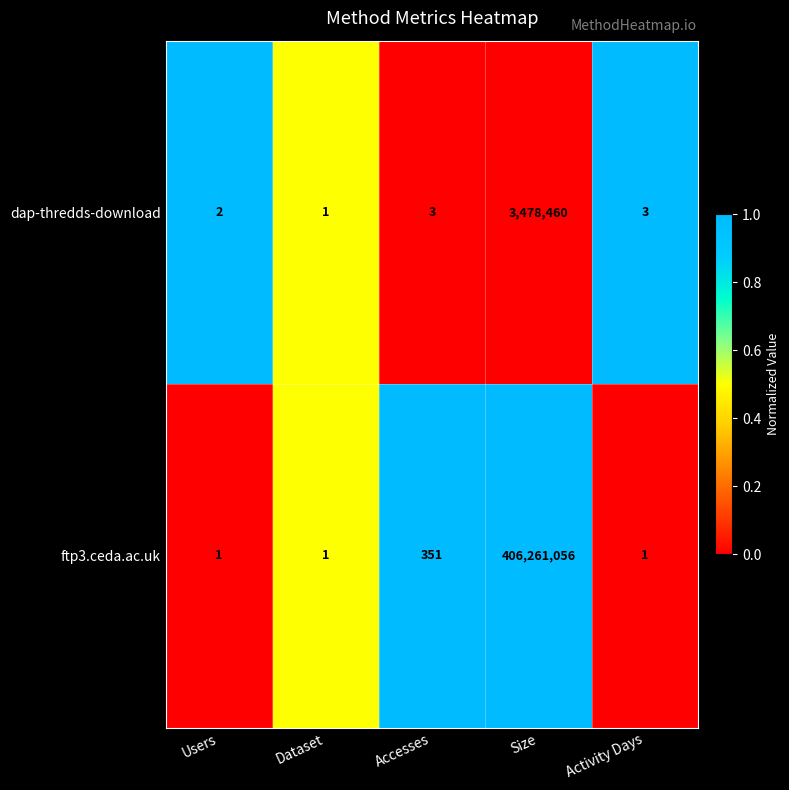

What is the average value of the dap-thredds-download series?

695694